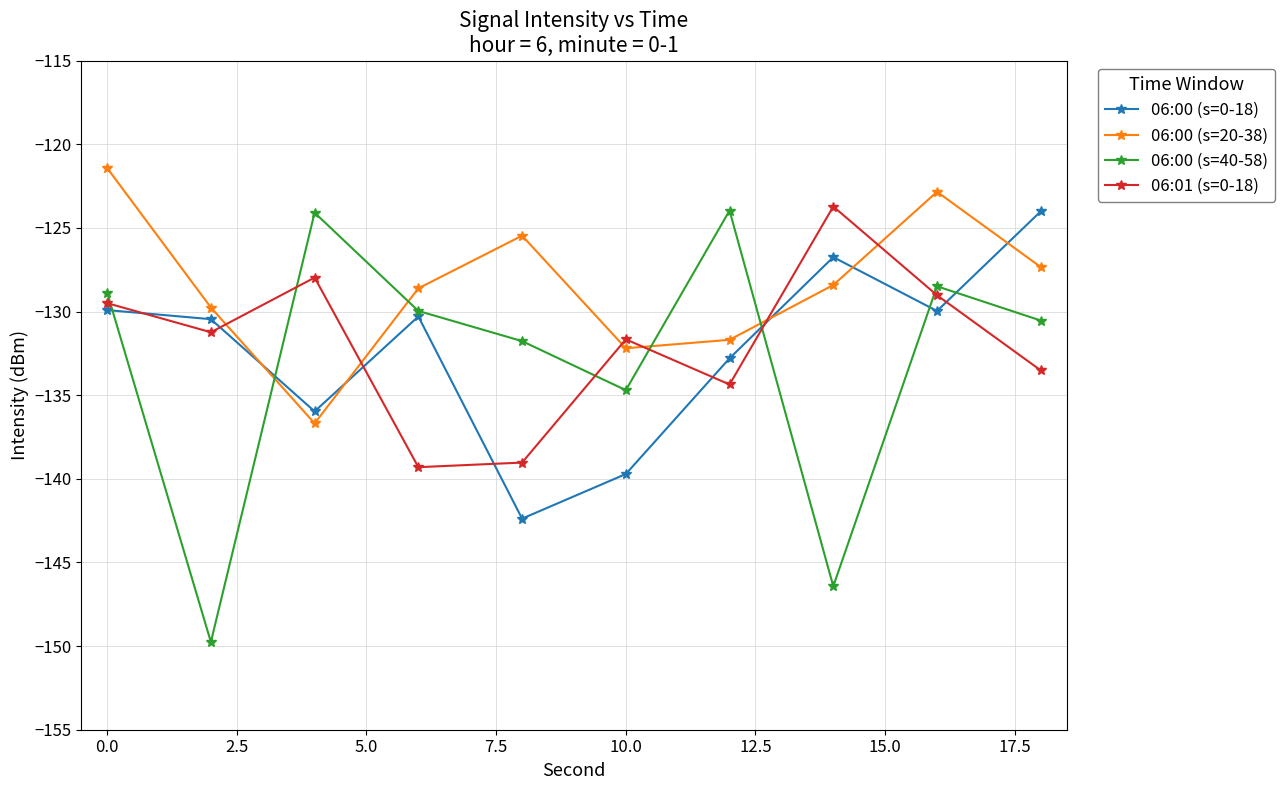

How many times do 06:00 (s=20-38) and 06:00 (s=0-18) cross each other?

5